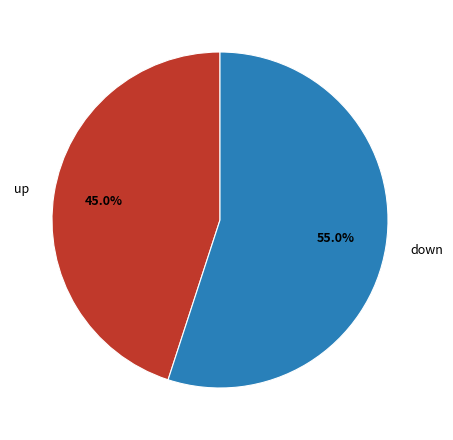

What is the ratio of the value at up to the value at down?

0.8